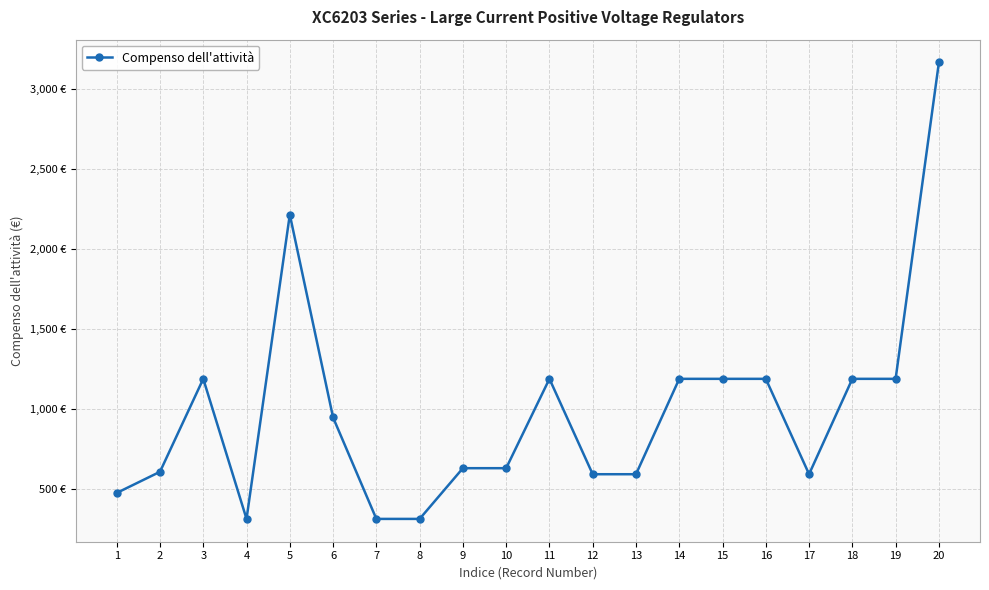

How many values exceed 949?

10